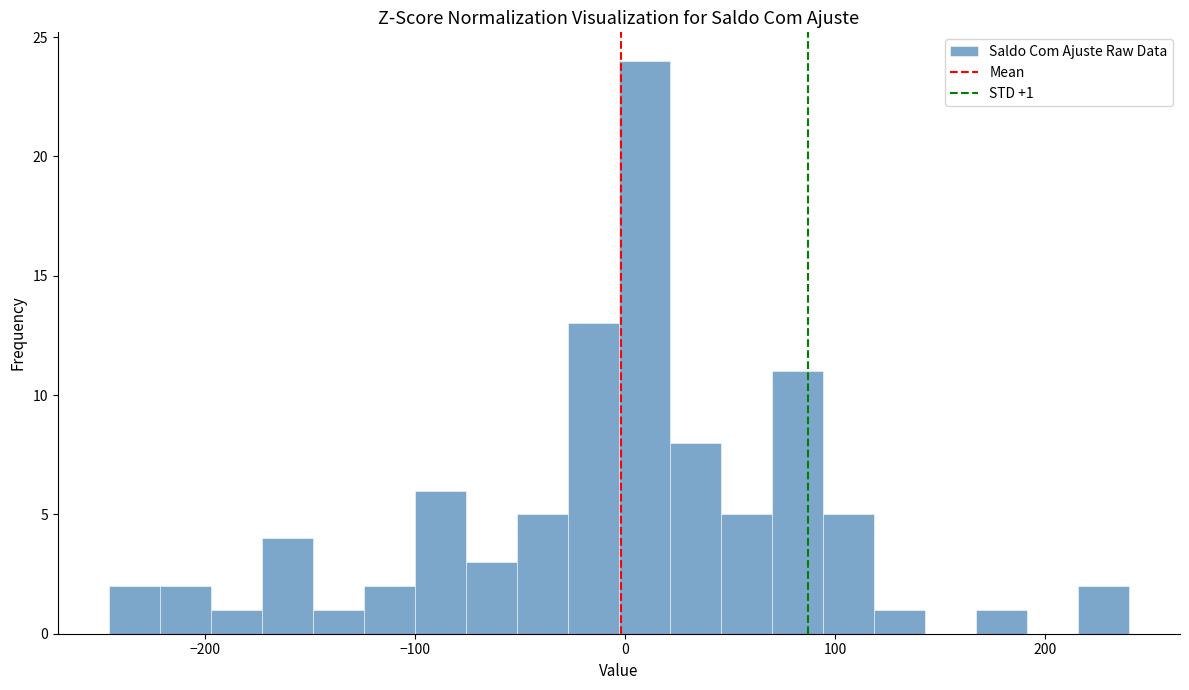

Around what value on the x-axis is the tallest bar? Give the approximate position of its centre, as read against the axis.

10